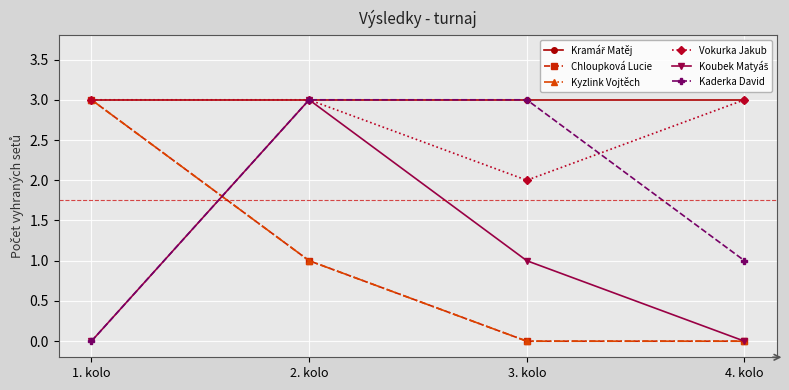

Reading left to right, list all the values displayed in this chart.

Kramář Matěj: 1. kolo=3	2. kolo=3	3. kolo=3	4. kolo=3
Chloupková Lucie: 1. kolo=3	2. kolo=1	3. kolo=0	4. kolo=0
Kyzlink Vojtěch: 1. kolo=3	2. kolo=1	3. kolo=0	4. kolo=0
Vokurka Jakub: 1. kolo=3	2. kolo=3	3. kolo=2	4. kolo=3
Koubek Matyáš: 1. kolo=0	2. kolo=3	3. kolo=1	4. kolo=0
Kaderka David: 1. kolo=0	2. kolo=3	3. kolo=3	4. kolo=1